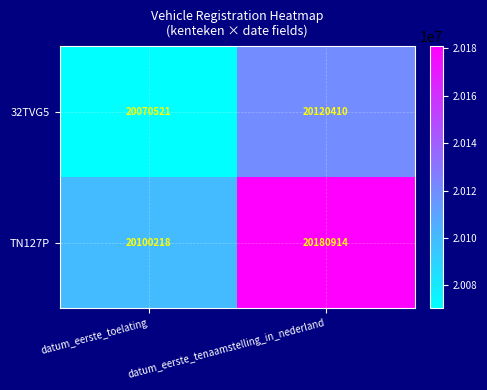

What value does the TN127P series have at datum_eerste_tenaamstelling_in_nederland, to the nearest 100?

20180900